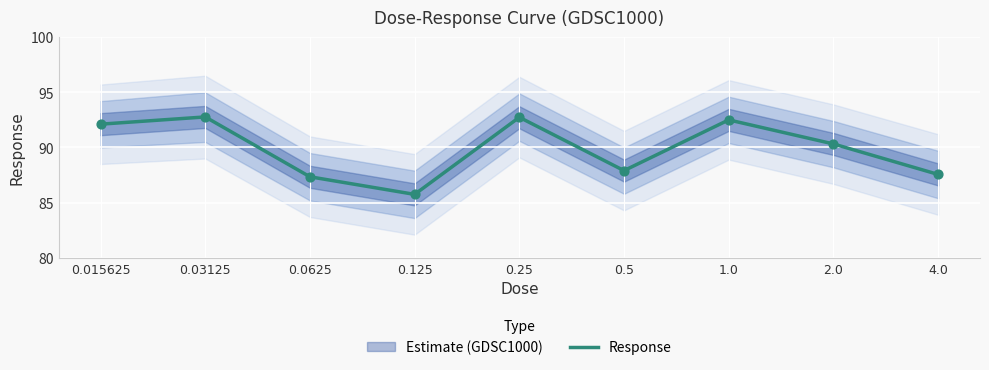

Which has a higher value, 0.0625 or 0.5?

0.5